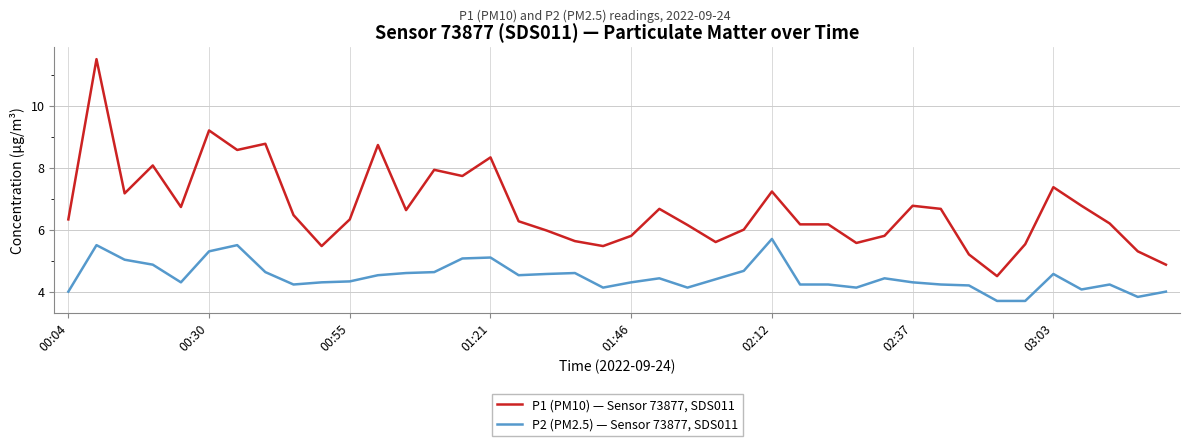

What are all the series names shown in the legend?

P1 (PM10) — Sensor 73877, SDS011, P2 (PM2.5) — Sensor 73877, SDS011